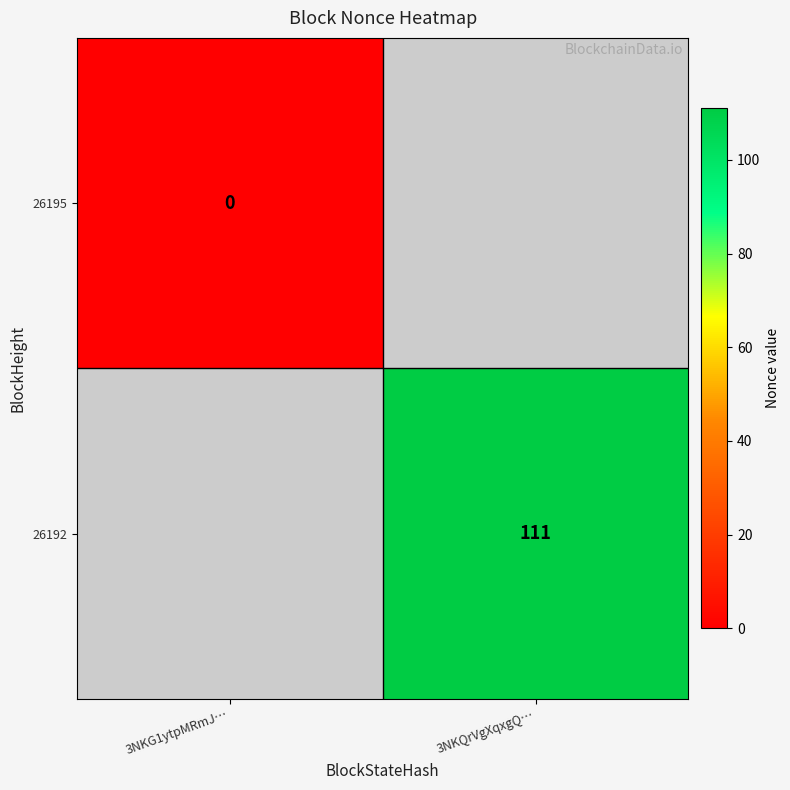

Is it true that 26192 equals 111 at 3NKQrVgXqxgQ…?

True